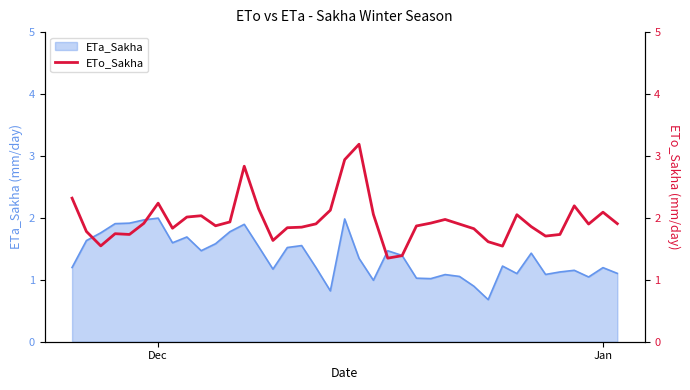

What is the minimum value for ETa_Sakha?

0.7